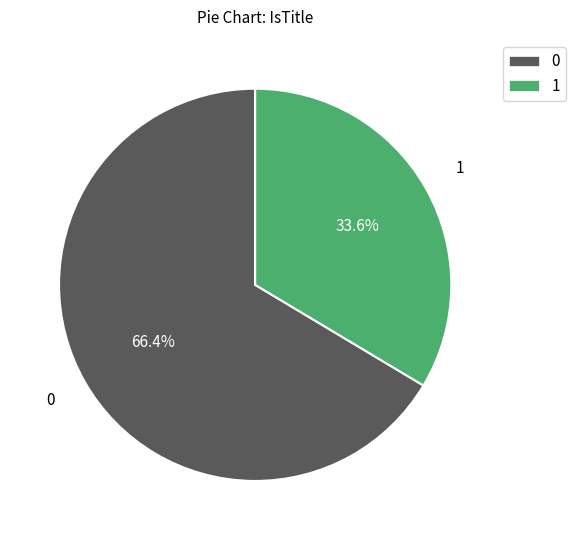

Which category has the smallest portion of the pie?

1